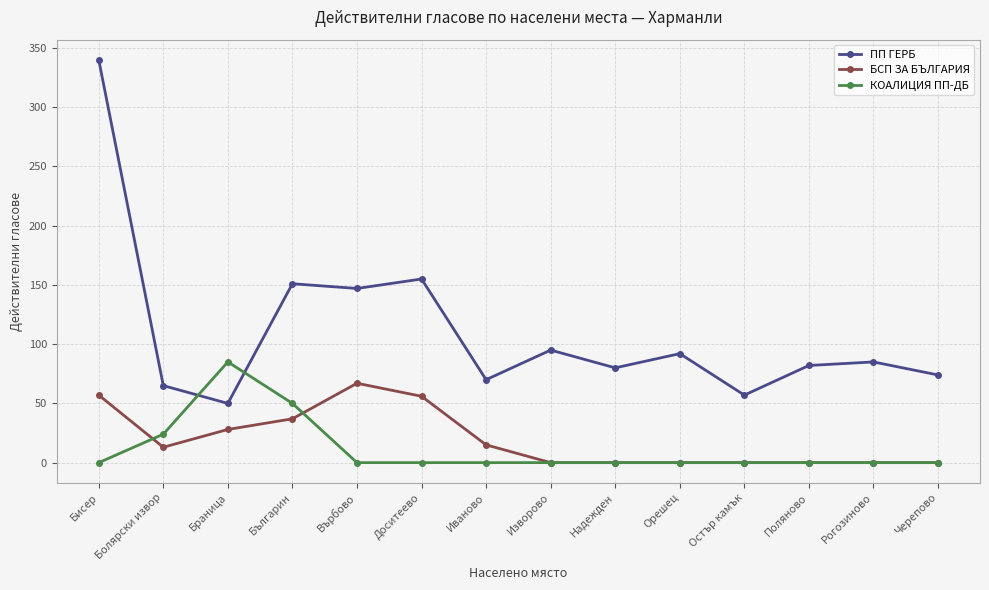

The value of КОАЛИЦИЯ ПП-ДБ at Върбово is 28. True or false?

False